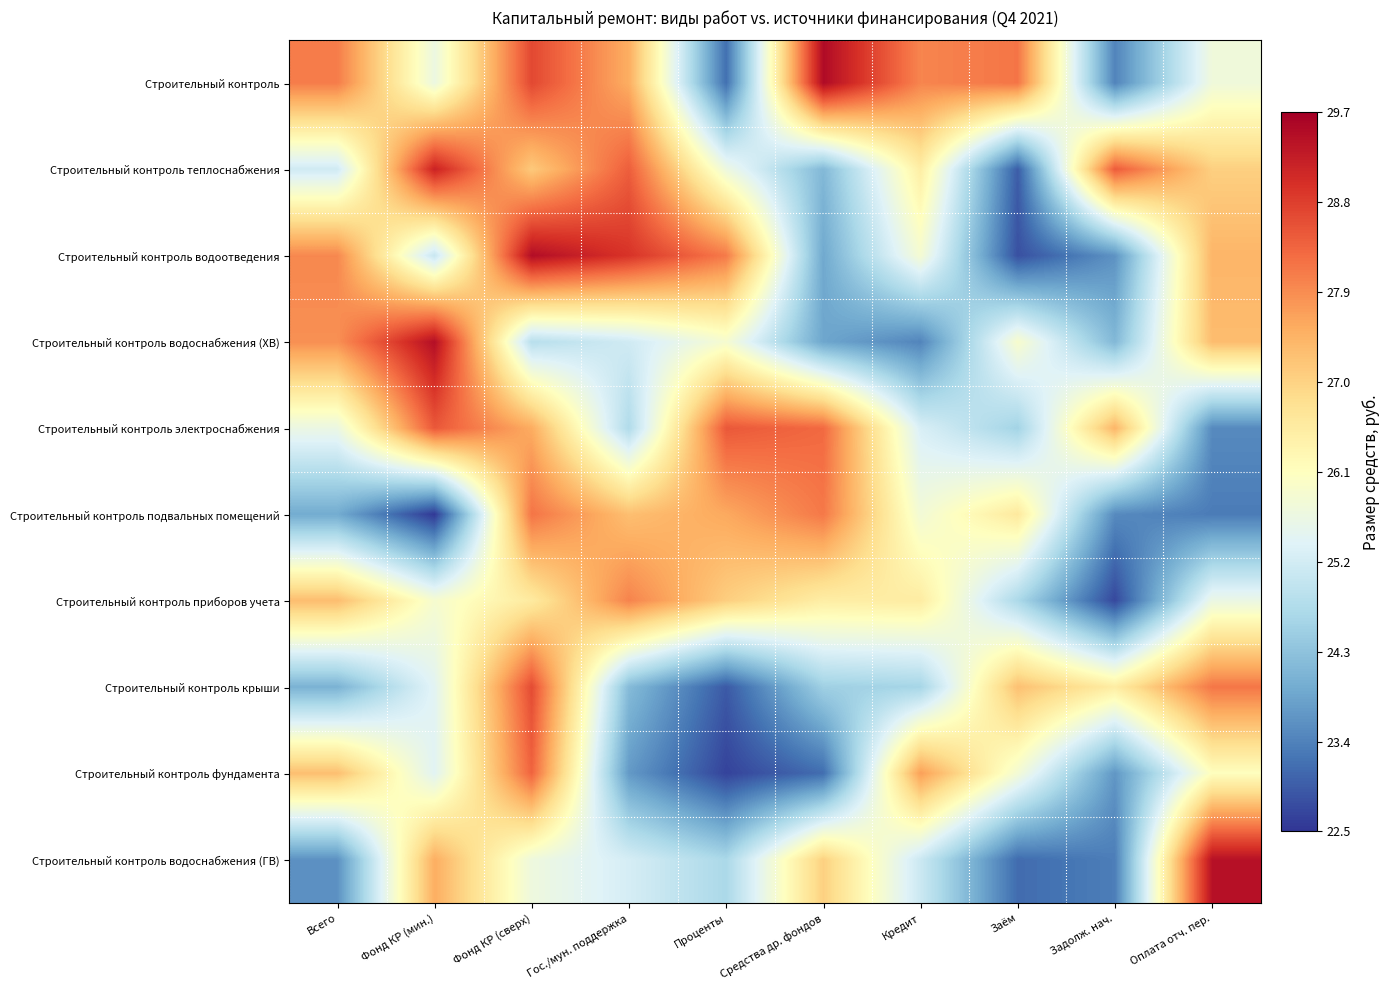

Which has a higher value, Средства др. фондов or Всего?

Средства др. фондов